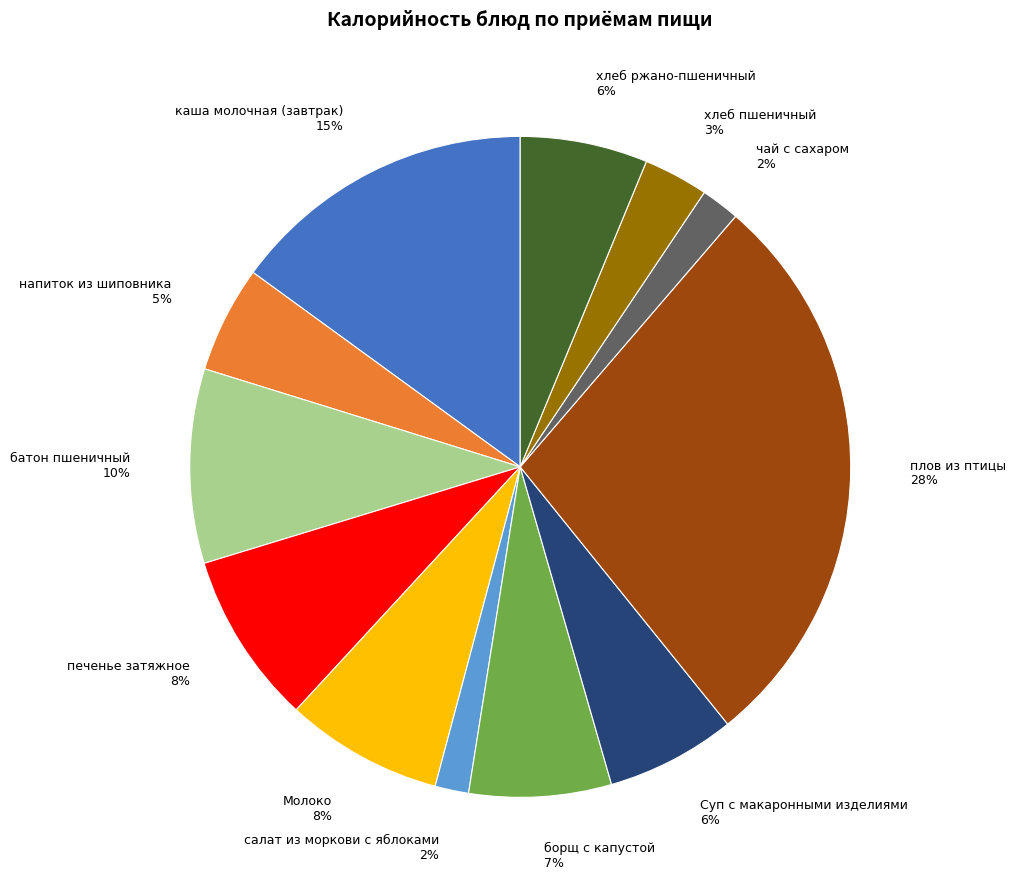

Does салат из моркови с яблоками account for over 50% of the chart?

No